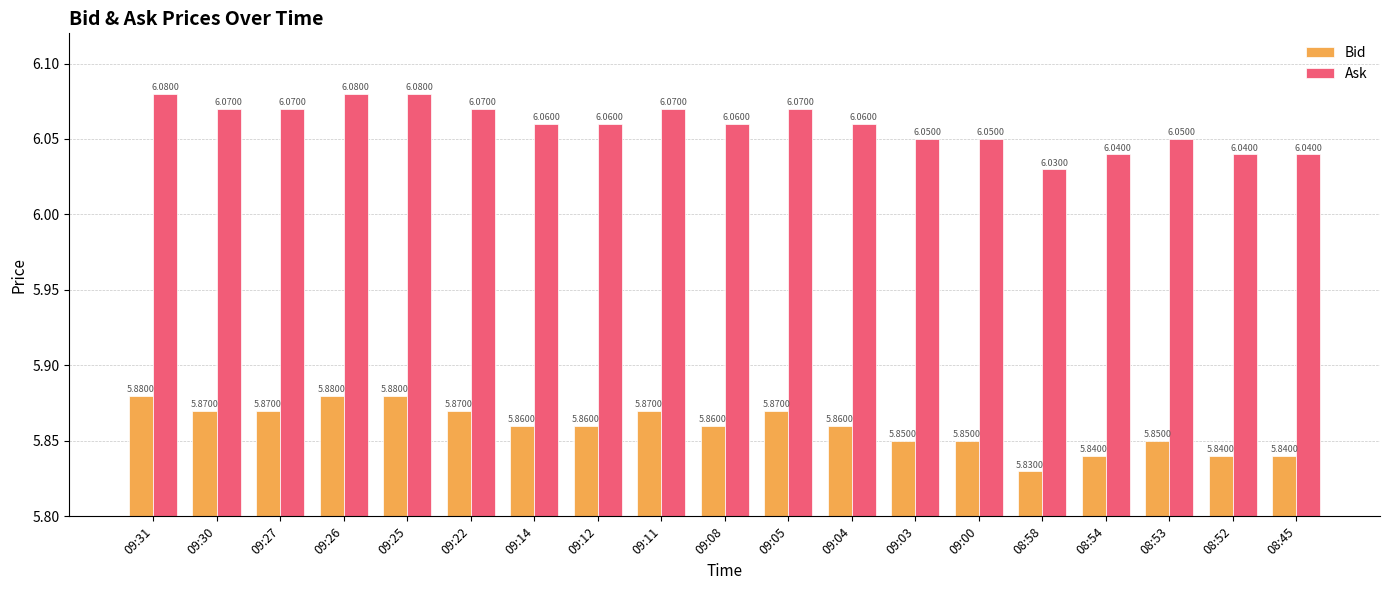

True or false: Ask has a value of 6.1 at 09:31.

True